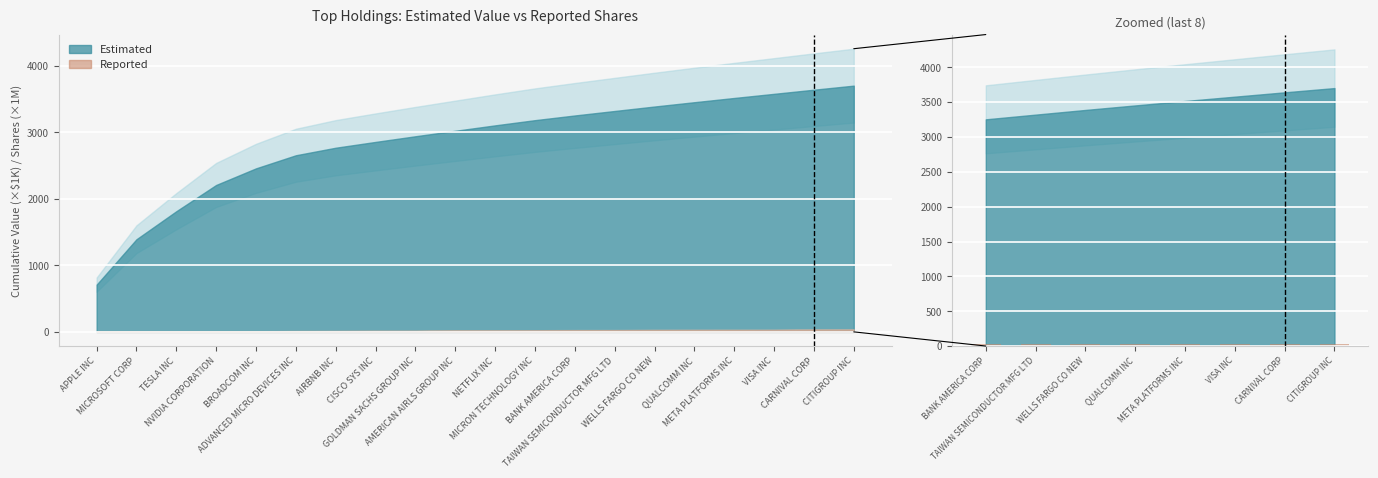

At which label is the value closest to 28?

VISA INC